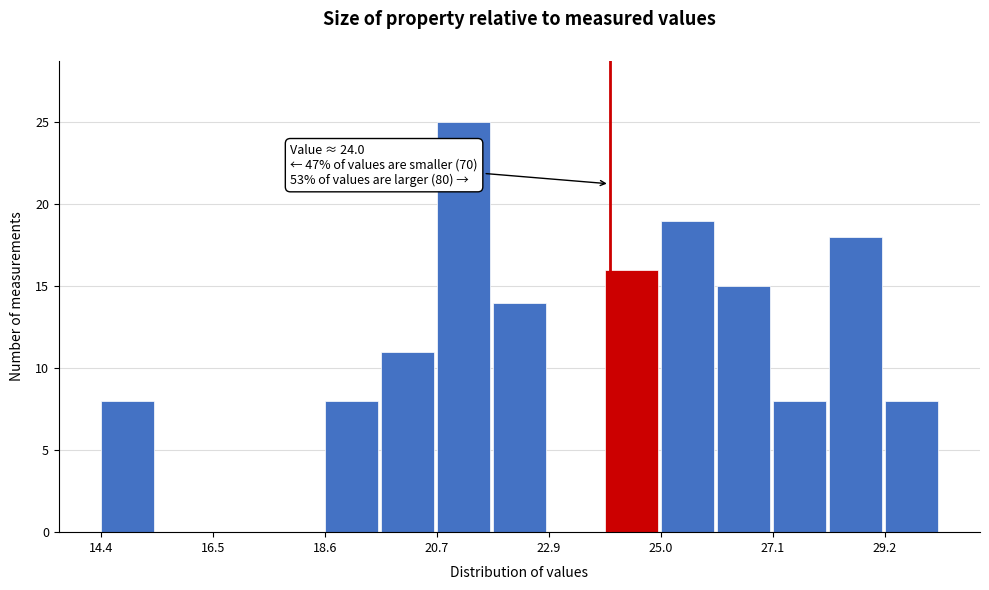

Around what value on the x-axis is the tallest bar? Give the approximate position of its centre, as read against the axis.

21.0